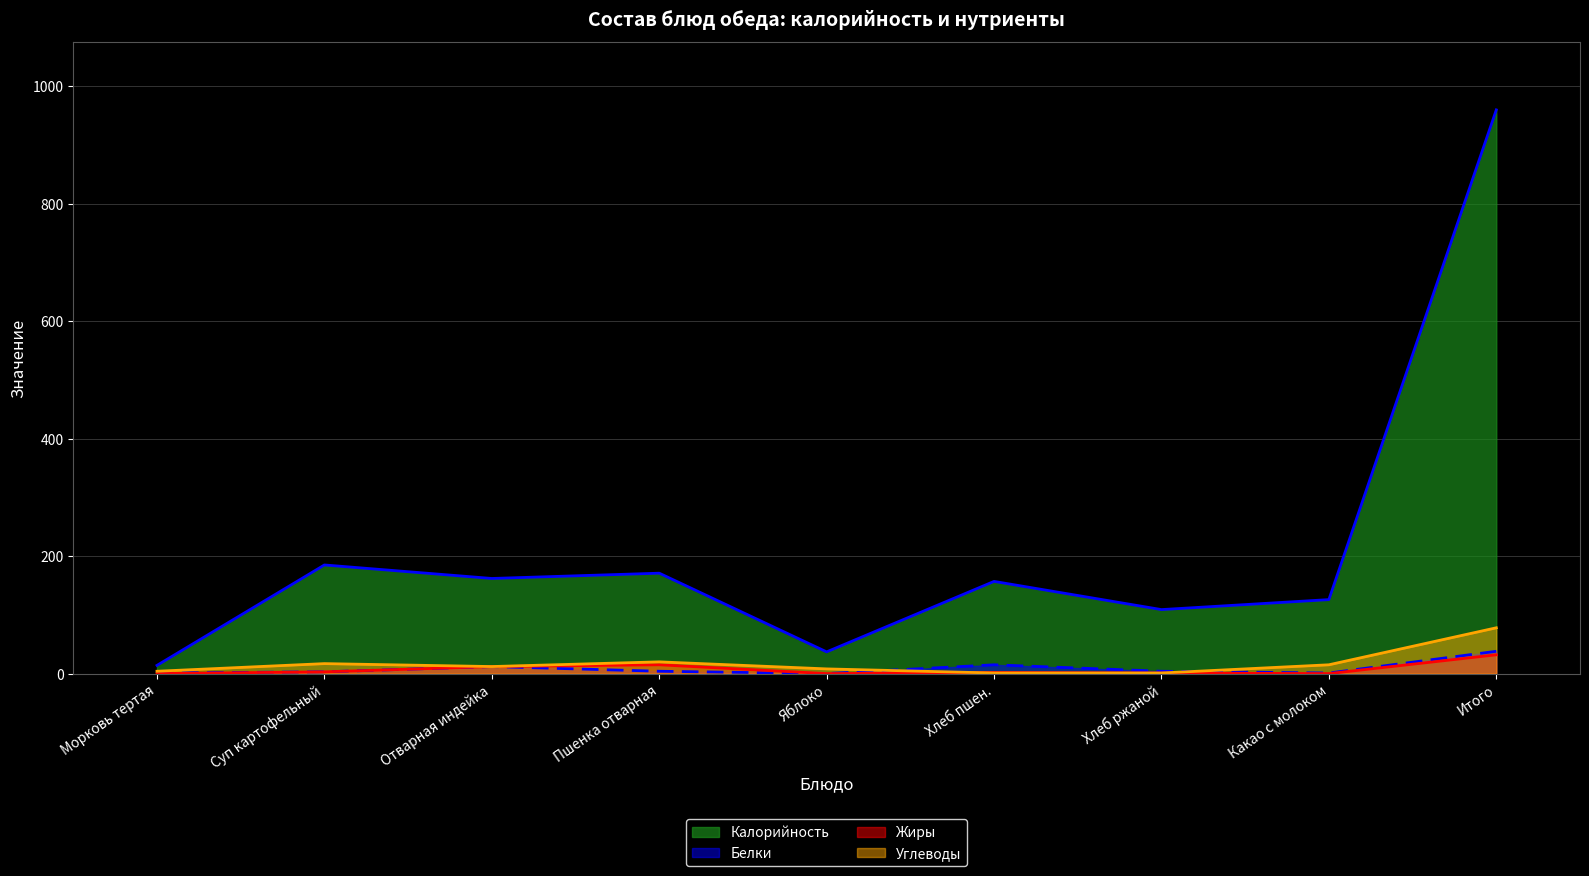

Is it true that Жиры equals 0 at Морковь тертая?

True